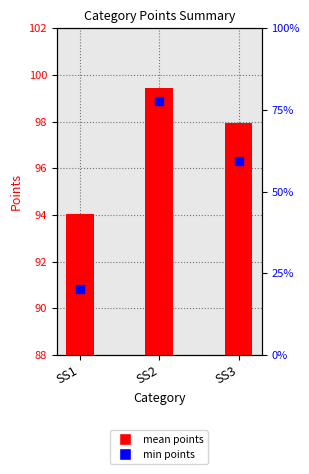

Which series contains the highest Y value?

mean points